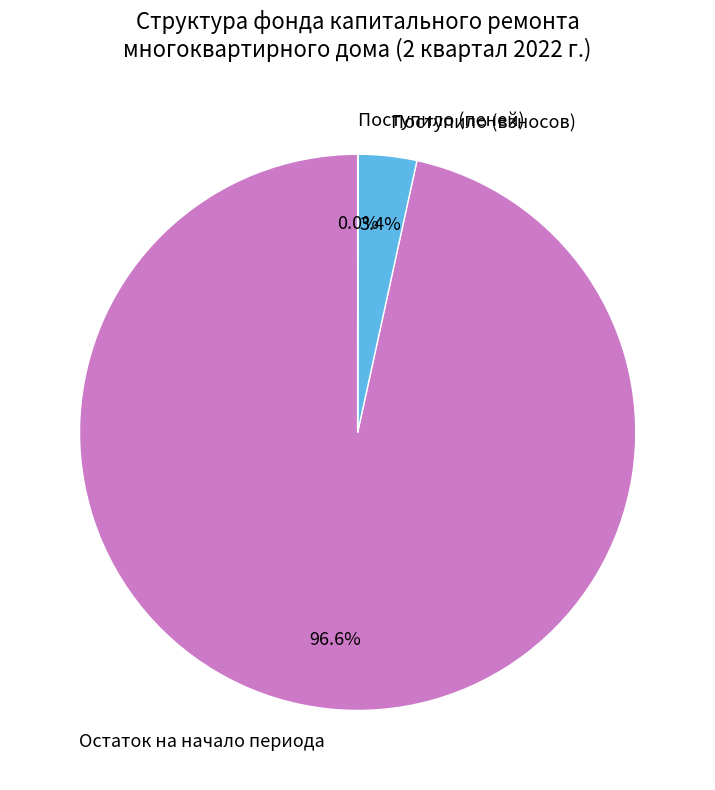

Which category accounts for the majority?

Остаток на начало периода